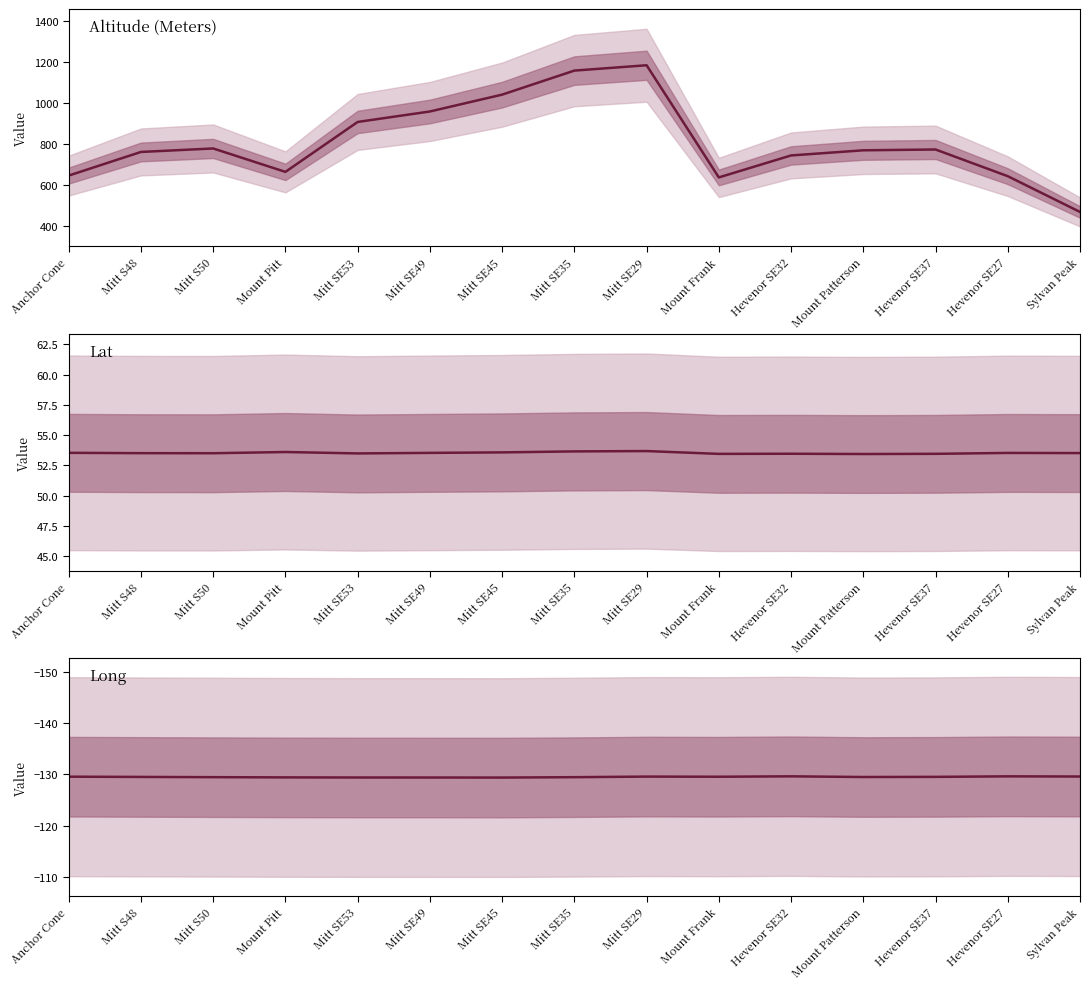

True or false: Long has more than 1 points higher than both neighbors.

True